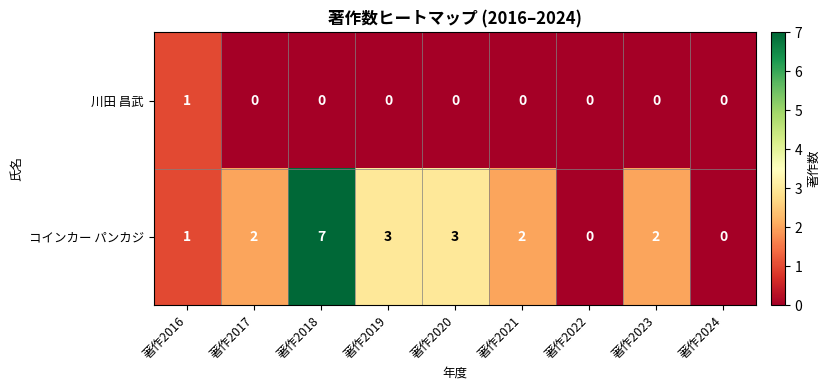

Between 著作2022 and 著作2023, which series saw the biggest shift?

コインカー パンカジ